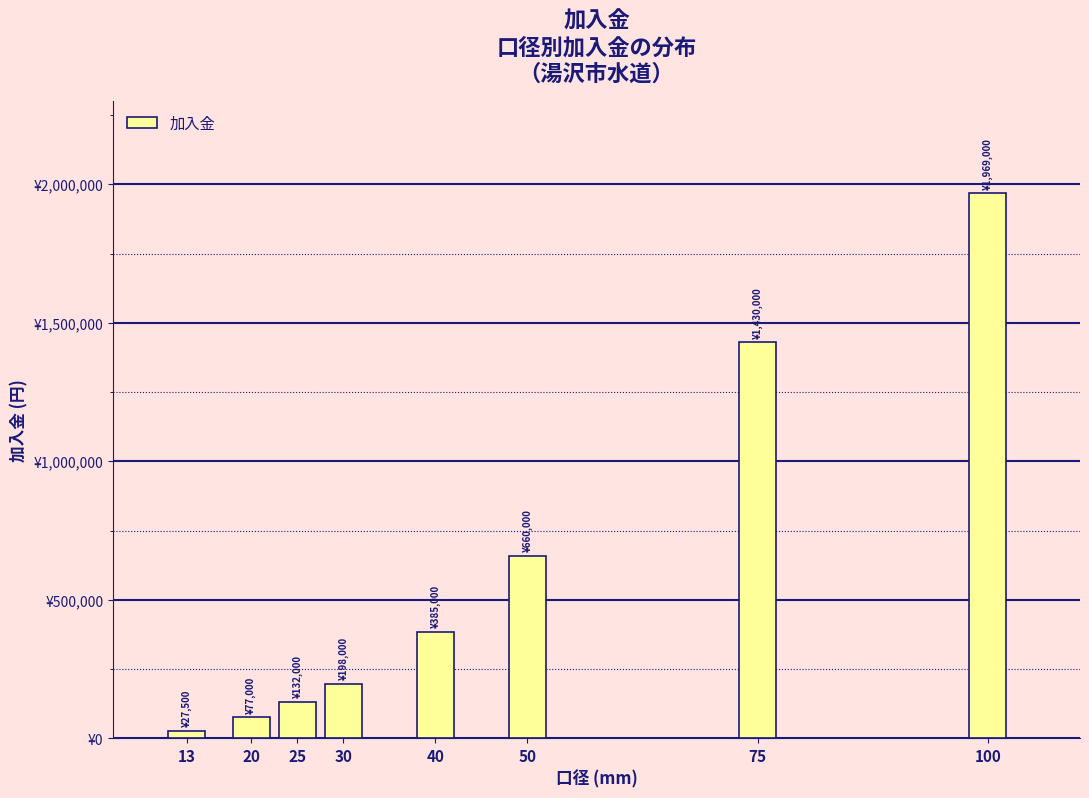

Does the chart contain any negative values?

No